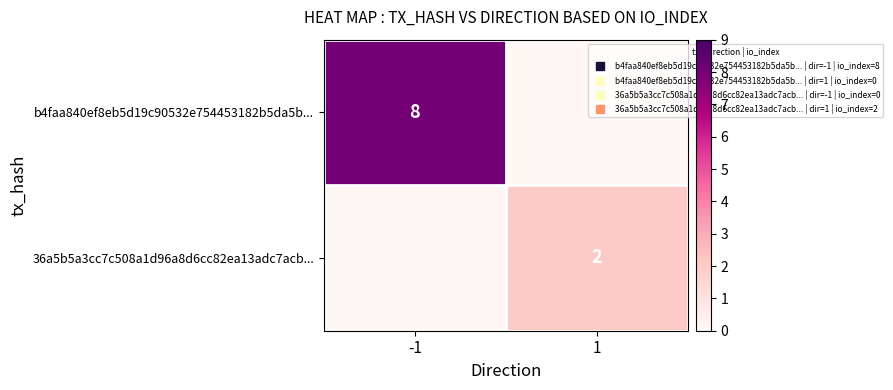

At how many categories does at least one series exceed 2?

1